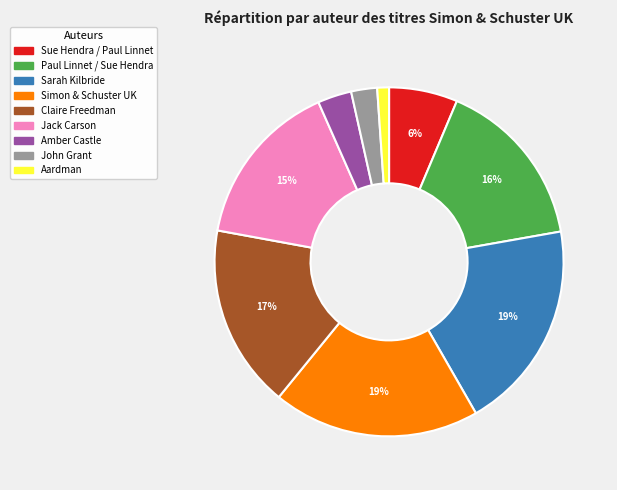

Which category has the smallest portion of the pie?

Aardman